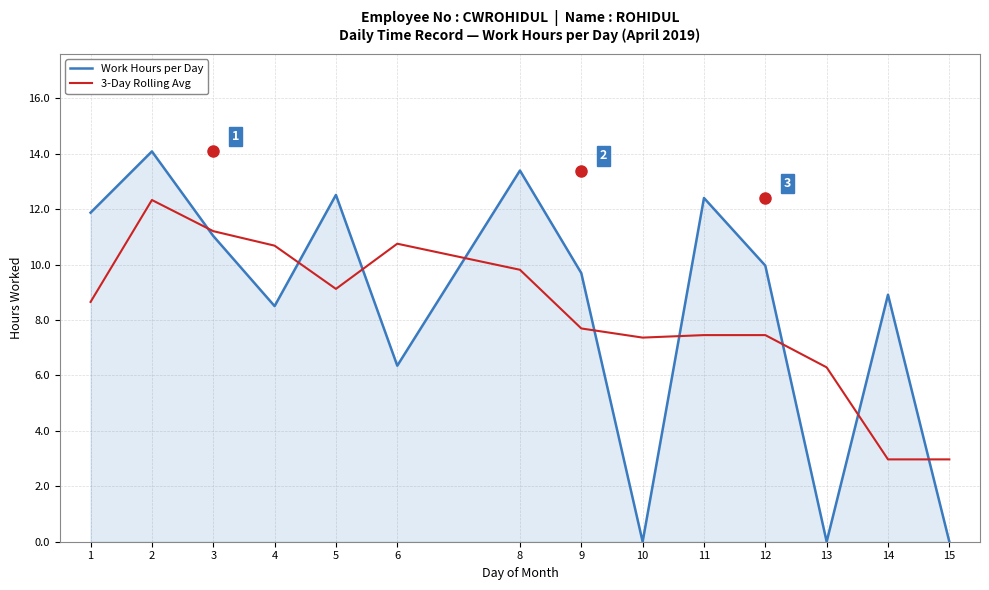

Does the chart have visible grid lines?

Yes